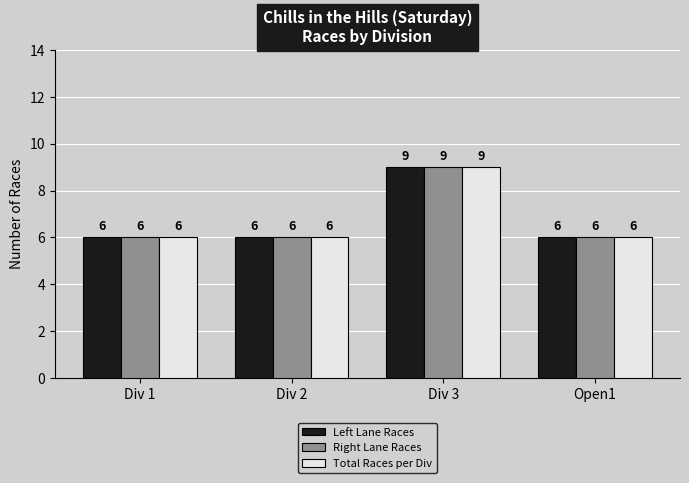

What position from the left is Open1?

4